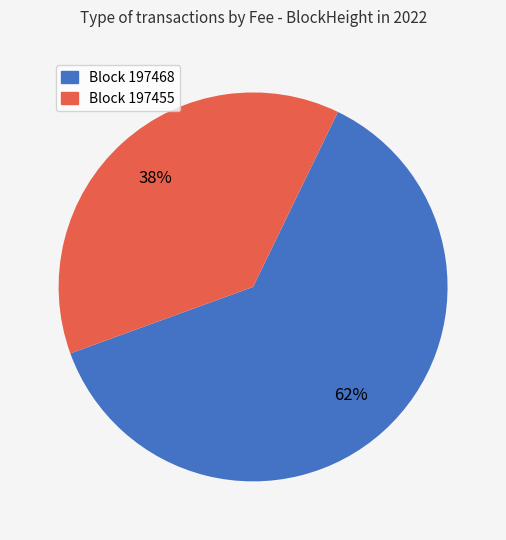

Combined, do Block 197455 and Block 197468 account for over 50%?

Yes